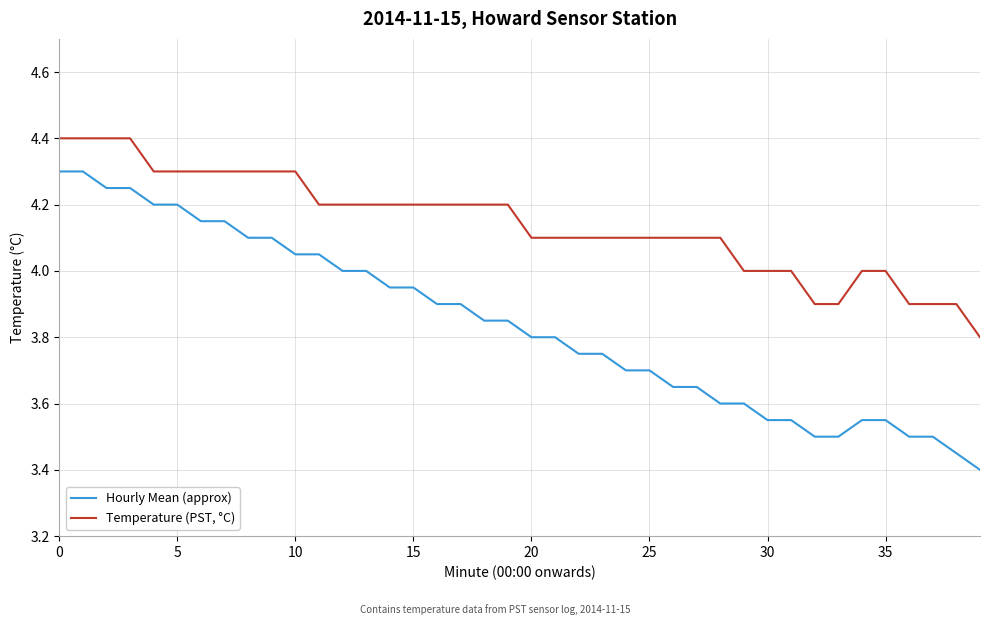

List the series in order of their overall mean, lowest first.

Hourly Mean (approx), Temperature (PST, °C)